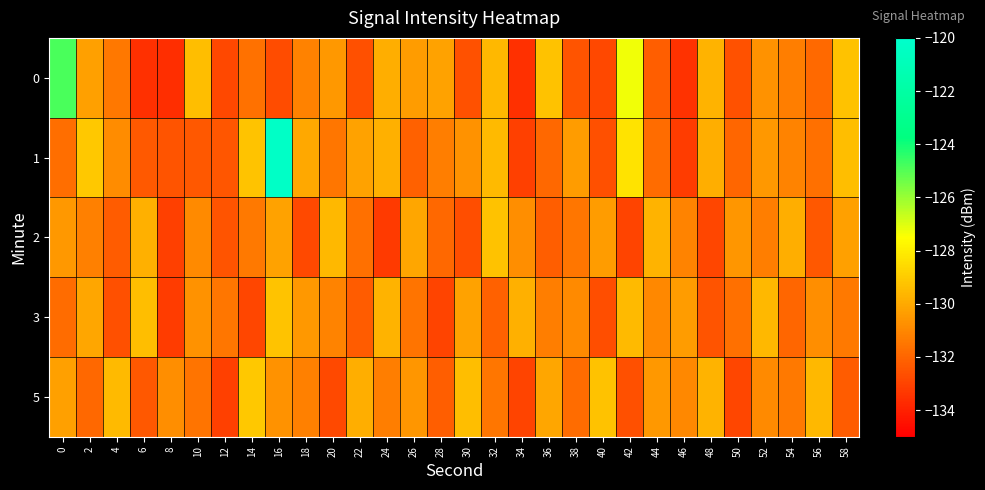

Reading left to right, list all the values displayed in this chart.

0: 0=-124.8	2=-130.3	4=-131.5	6=-133.6	8=-133.6	10=-129.4	12=-132.9	14=-131.6	16=-132.8	18=-131.2	20=-130.5	22=-132.6	24=-129.9	26=-130.4	28=-130.2	30=-132.6	32=-129.6	34=-133.6	36=-129.3	38=-132.5	40=-132.8	42=-127.3	44=-132.2	46=-133.5	48=-129.7	50=-132.5	52=-130.7	54=-131.3	56=-131.8	58=-129.3
1: 0=-131.8	2=-129.1	4=-130.9	6=-132.3	8=-132.5	10=-132.4	12=-132.5	14=-129.2	16=-120.3	18=-130.0	20=-131.5	22=-130.2	24=-129.8	26=-132.1	28=-131.3	30=-130.7	32=-129.5	34=-133.1	36=-131.9	38=-130.4	40=-132.6	42=-128.3	44=-131.8	46=-133.2	48=-129.9	50=-132.0	52=-130.5	54=-131.1	56=-131.7	58=-129.4
2: 0=-130.5	2=-131.2	4=-132.3	6=-129.8	8=-133.1	10=-130.9	12=-132.5	14=-131.4	16=-130.2	18=-132.8	20=-129.6	22=-131.7	24=-133.3	26=-130.1	28=-131.9	30=-132.7	32=-129.3	34=-130.8	36=-132.2	38=-131.5	40=-130.4	42=-133.0	44=-129.7	46=-131.1	48=-132.9	50=-130.6	52=-131.3	54=-129.9	56=-132.4	58=-130.3
3: 0=-131.8	2=-130.1	4=-132.6	6=-129.4	8=-133.2	10=-130.7	12=-131.5	14=-132.9	16=-129.2	18=-130.5	20=-131.1	22=-132.3	24=-129.7	26=-131.6	28=-133.0	30=-130.2	32=-132.1	34=-129.8	36=-131.3	38=-130.9	40=-132.7	42=-129.5	44=-131.0	46=-130.4	48=-132.5	50=-131.7	52=-129.6	54=-132.0	56=-130.8	58=-131.4
5: 0=-130.3	2=-131.9	4=-129.5	6=-132.4	8=-130.8	10=-131.6	12=-133.1	14=-129.1	16=-130.7	18=-131.2	20=-132.8	22=-129.9	24=-131.3	26=-130.6	28=-132.2	30=-129.4	32=-131.5	34=-133.0	36=-130.1	38=-131.8	40=-129.3	42=-132.6	44=-130.5	46=-131.0	48=-129.7	50=-132.9	52=-130.9	54=-131.4	56=-129.6	58=-132.3